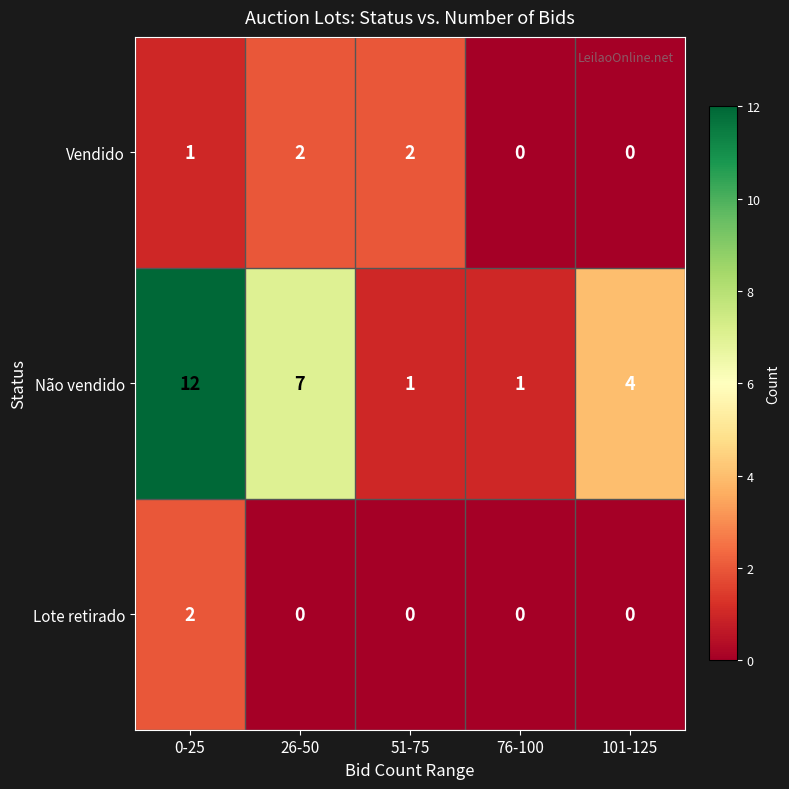

Reading left to right, extract all data points from this chart.

Vendido: 1	2	2	0	0
Não vendido: 12	7	1	1	4
Lote retirado: 2	0	0	0	0